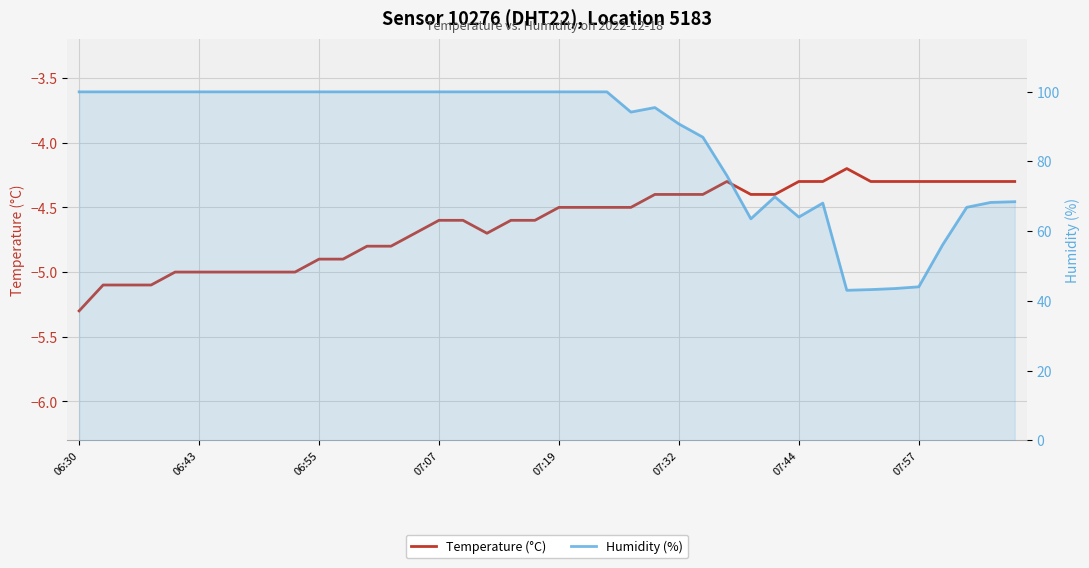

Read the Humidity (%) value at 07:07.

99.9